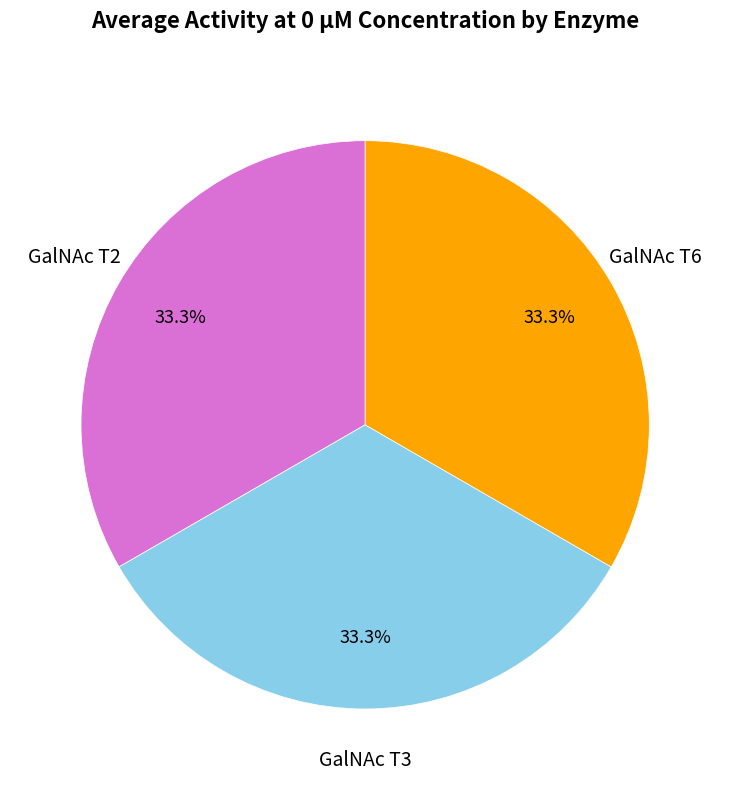

Is there a majority slice in this chart?

No